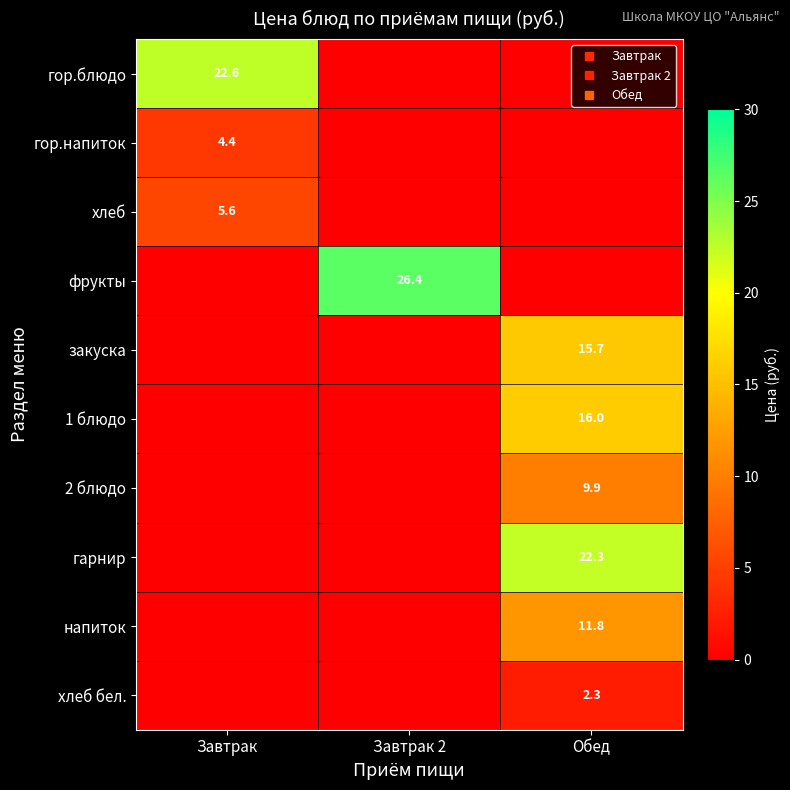

Rank the series at Обед from lowest to highest value.

гор.блюдо, гор.напиток, хлеб, фрукты, хлеб бел., 2 блюдо, напиток, закуска, 1 блюдо, гарнир